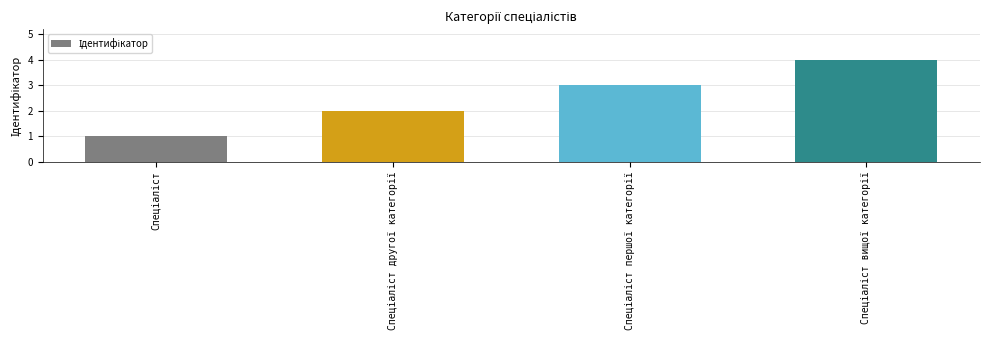

How many bars are there in total?

4